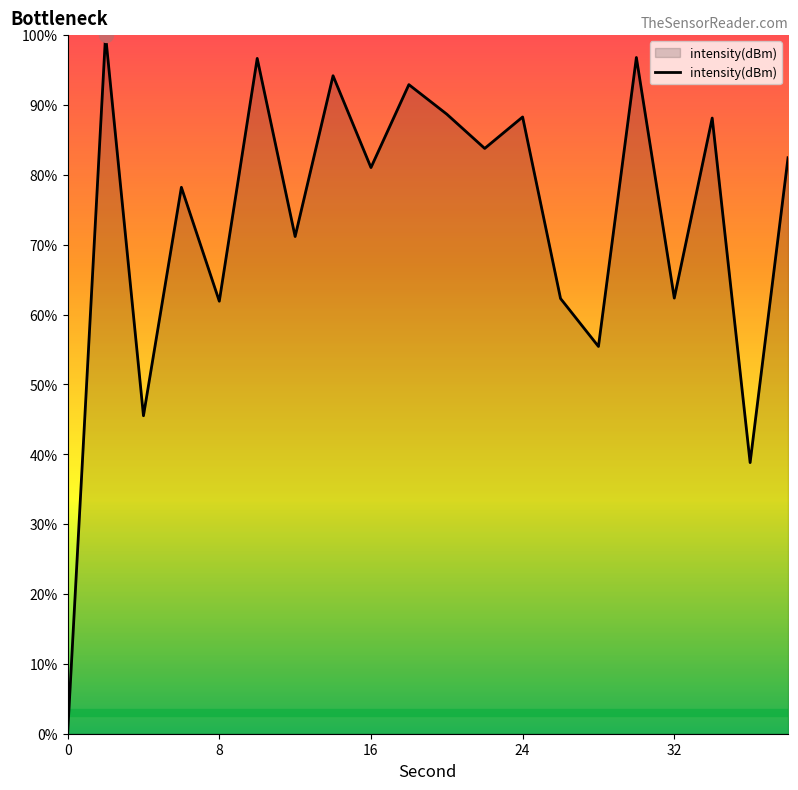

What is the greatest value displayed?

100.0